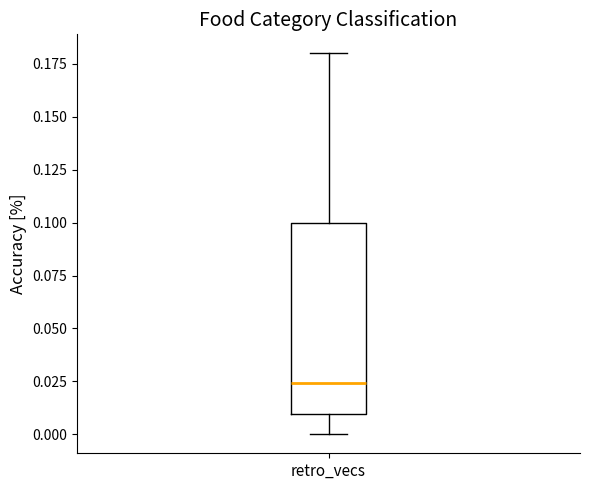

Where does the upper whisker of the box for retro_vecs end on the y-axis? The values are not printed on the chart, so give them approximately, as read against the axis.

0.180